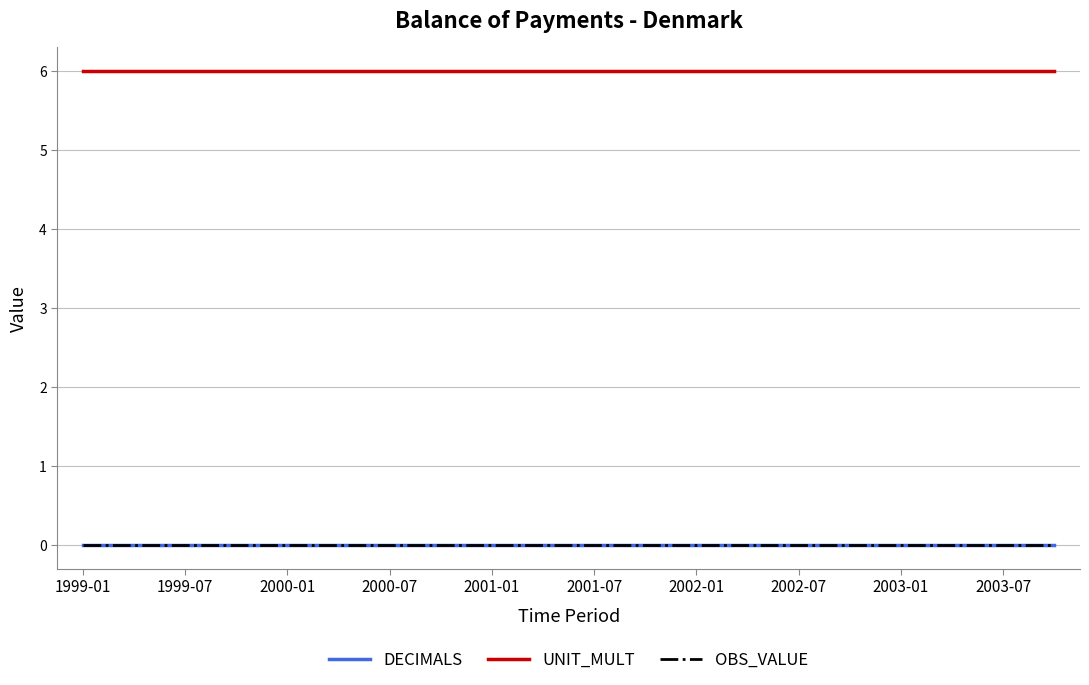

Which category has the lowest value across all series?

1999-01